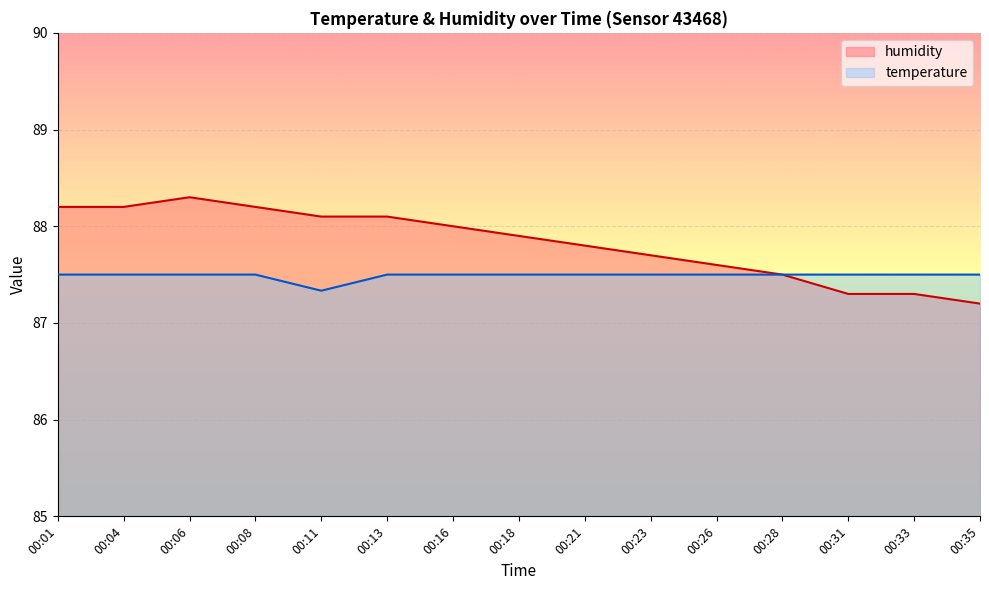

The humidity series shows 88.2 at 00:04. True or false?

True